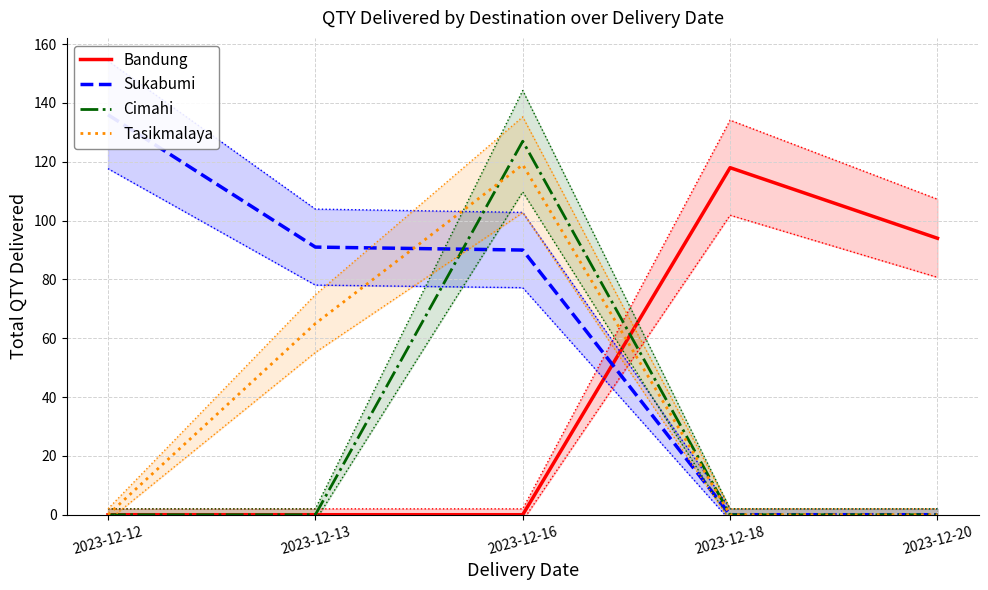

Which series has the widest spread of values?

Sukabumi